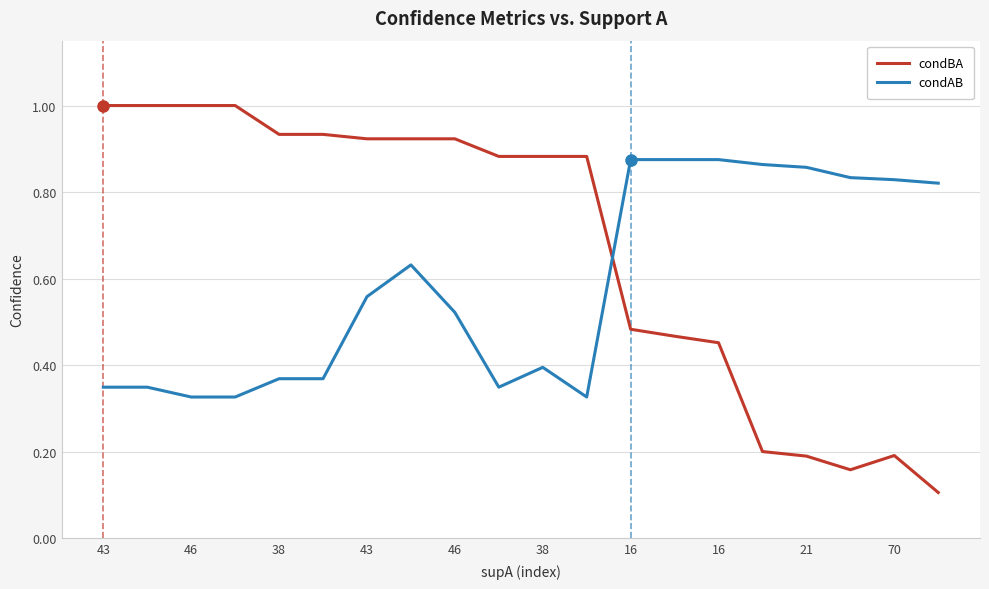

Does the chart display data point markers on the line(s)?

No